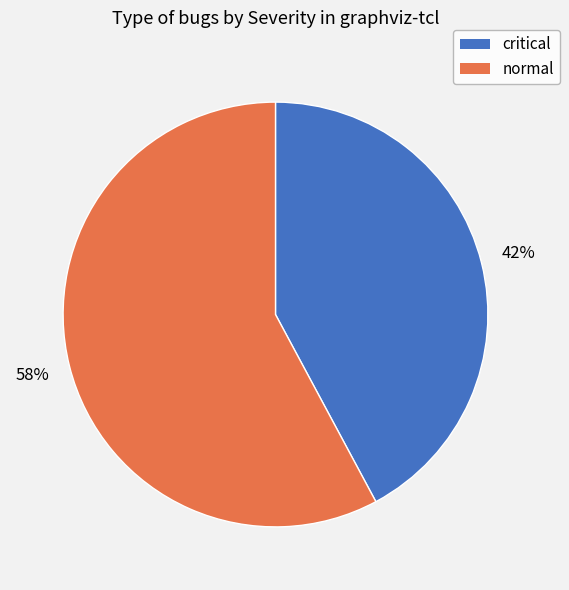

Do critical and normal together represent more than half of the pie?

Yes